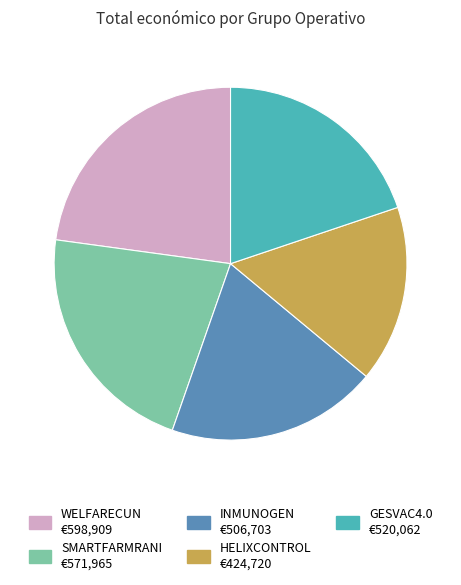

Rank the categories by value from lowest to highest.

HELIXCONTROL, INMUNOGEN, GESVAC4.0, SMARTFARMRANI, WELFARECUN